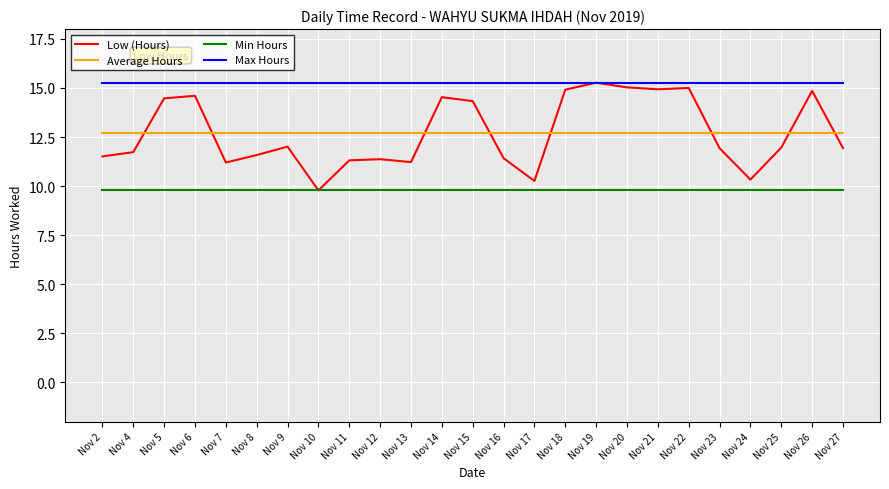

Which series has the largest total across all categories?

Max Hours